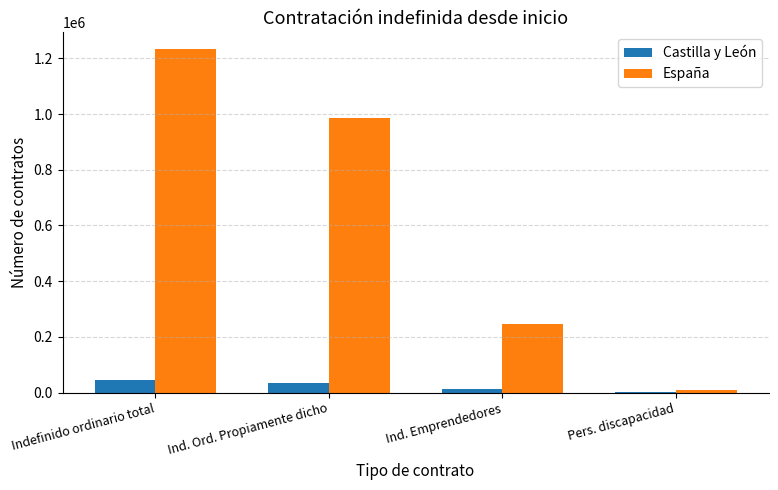

What is the sum of the España values at Ind. Ord. Propiamente dicho and Ind. Emprendedores?

1232127